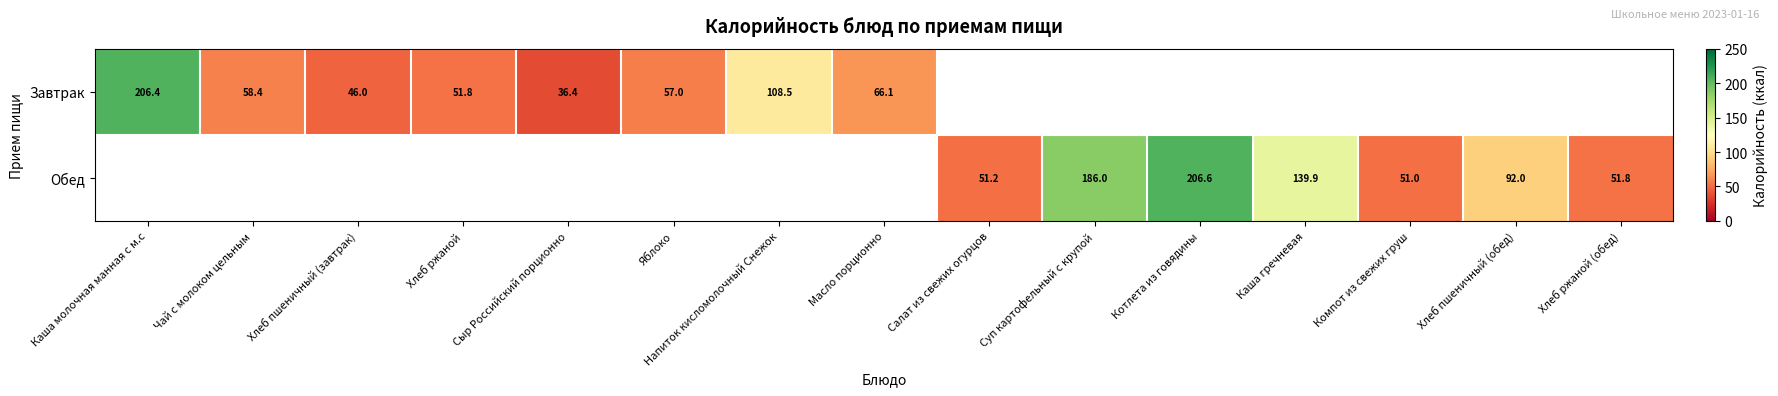

The Завтрак series shows 108.5 at Напиток кисломолочный Снежок. True or false?

True